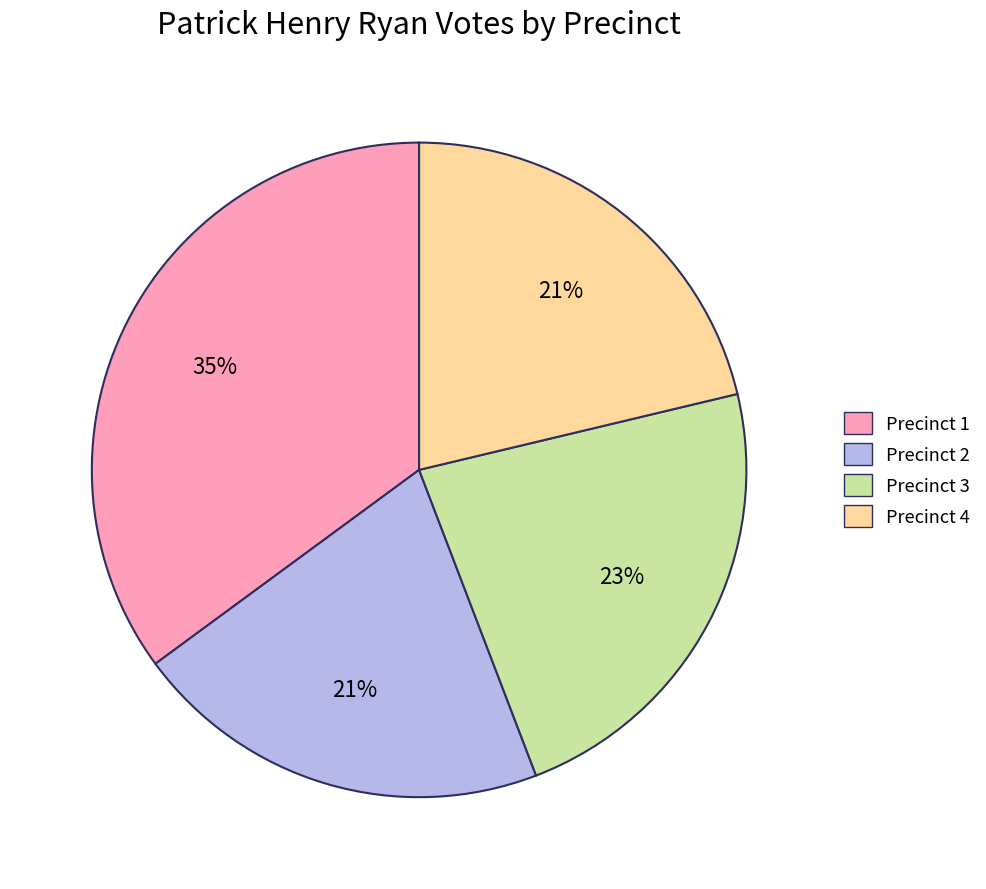

To the nearest percent, what is the average slice percentage?

25%